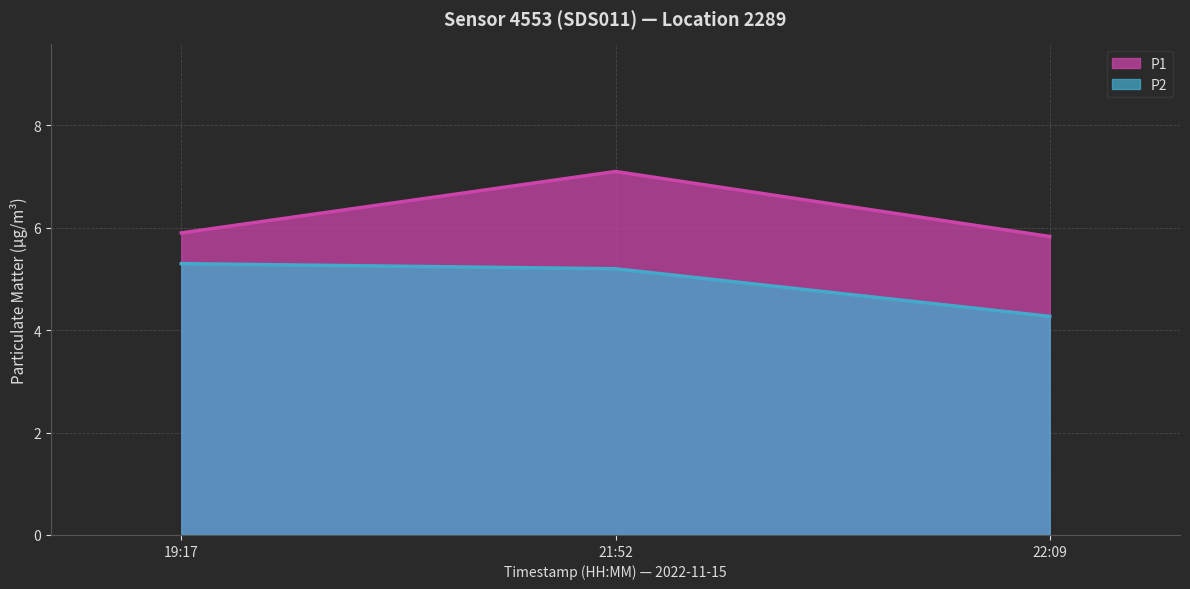

Rank the series by their average value, from lowest to highest.

P2, P1